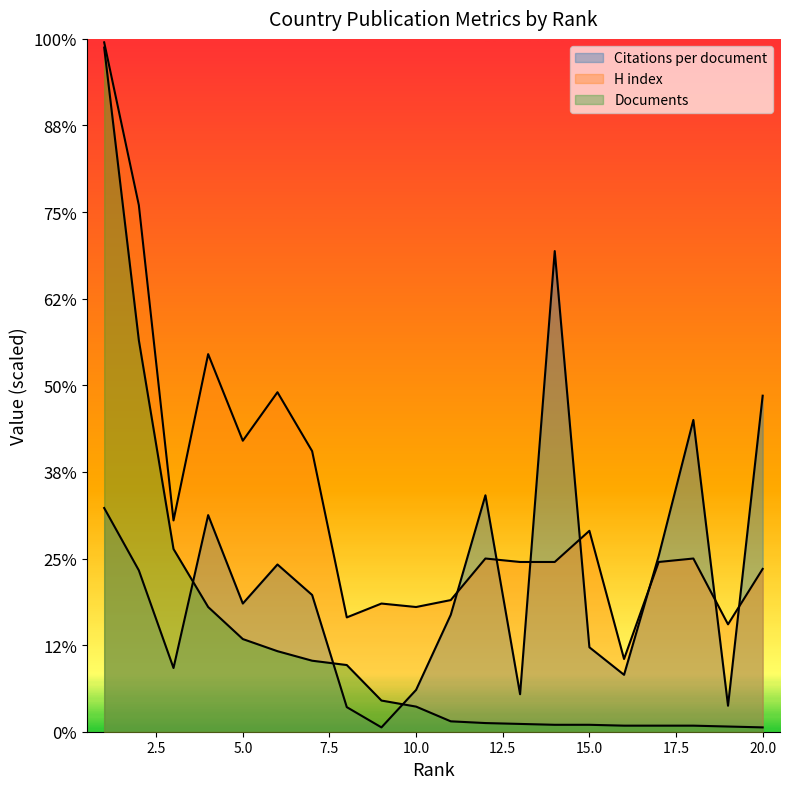

In H index, how many points are higher than both neighbors (excluding endpoints)?

6